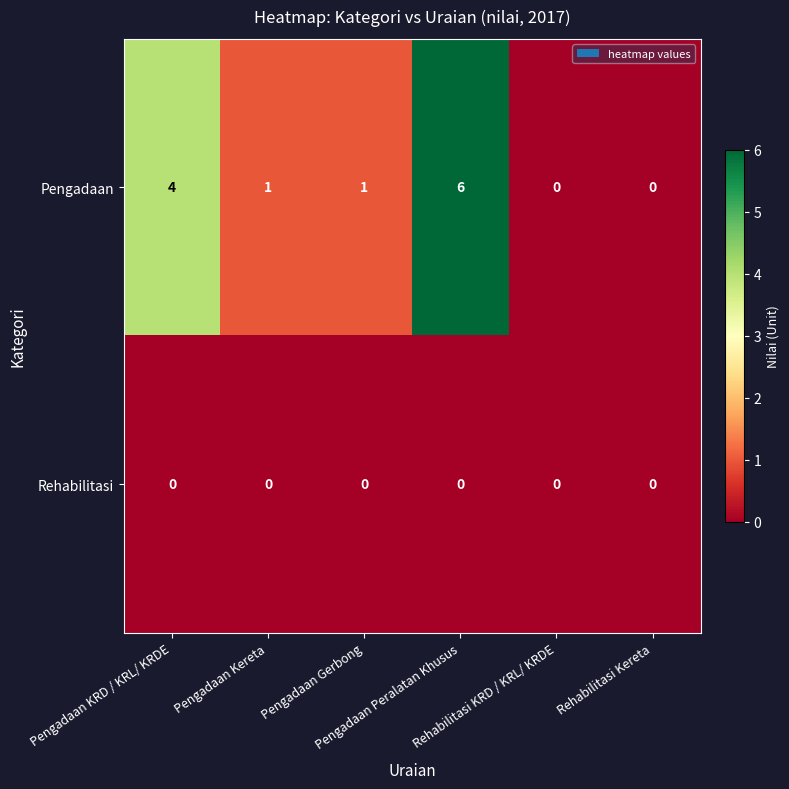

Which series has the widest spread of values?

Pengadaan